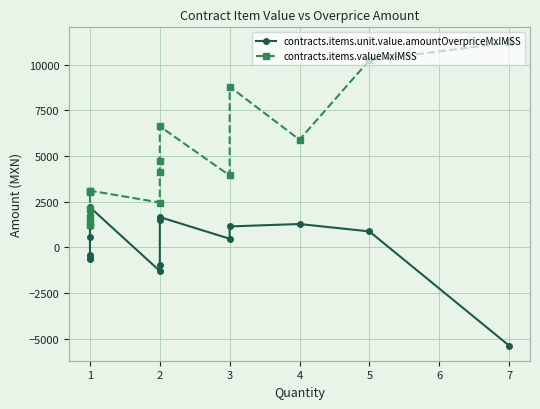

True or false: contracts.items.valueMxIMSS and contracts.items.unit.value.amountOverpriceMxIMSS cross at least once.

False